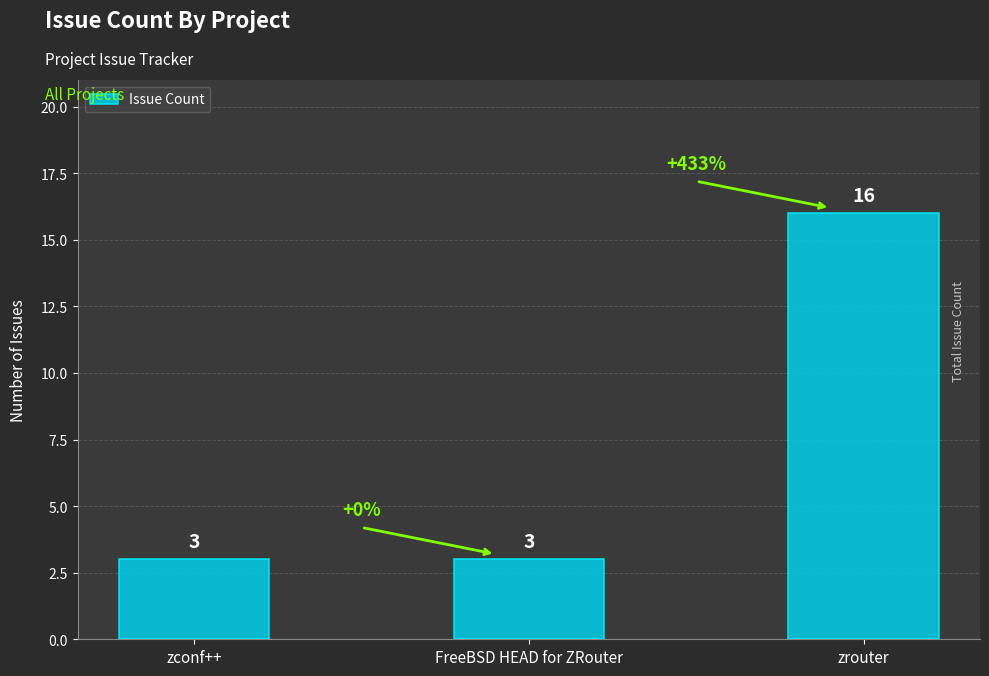

Reading left to right, extract all data points from this chart.

zconf++=3	FreeBSD HEAD for ZRouter=3	zrouter=16